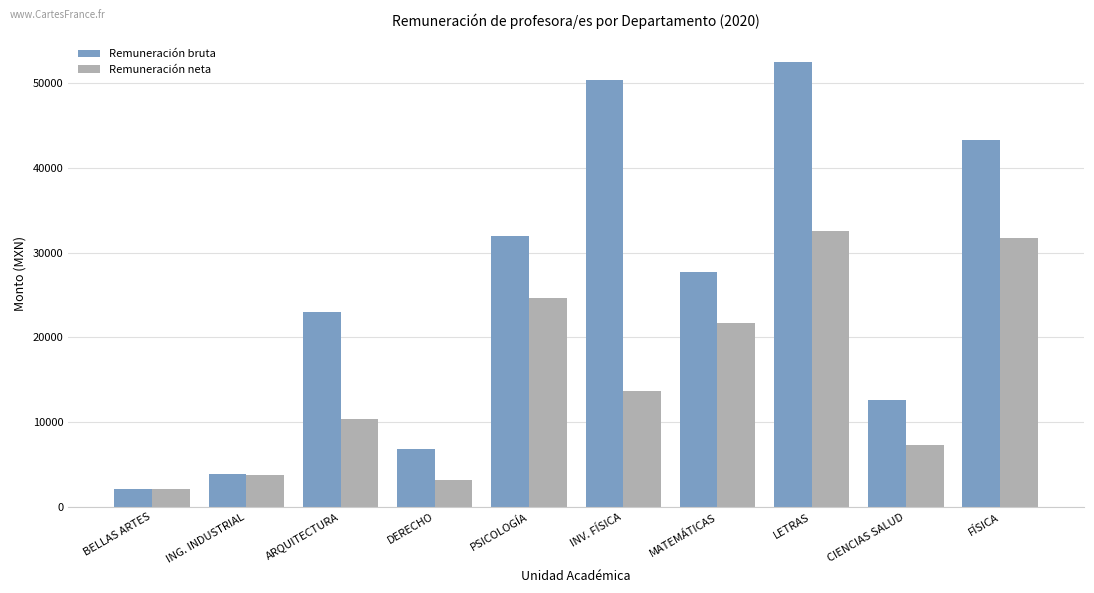

How many groups of bars are there?

10